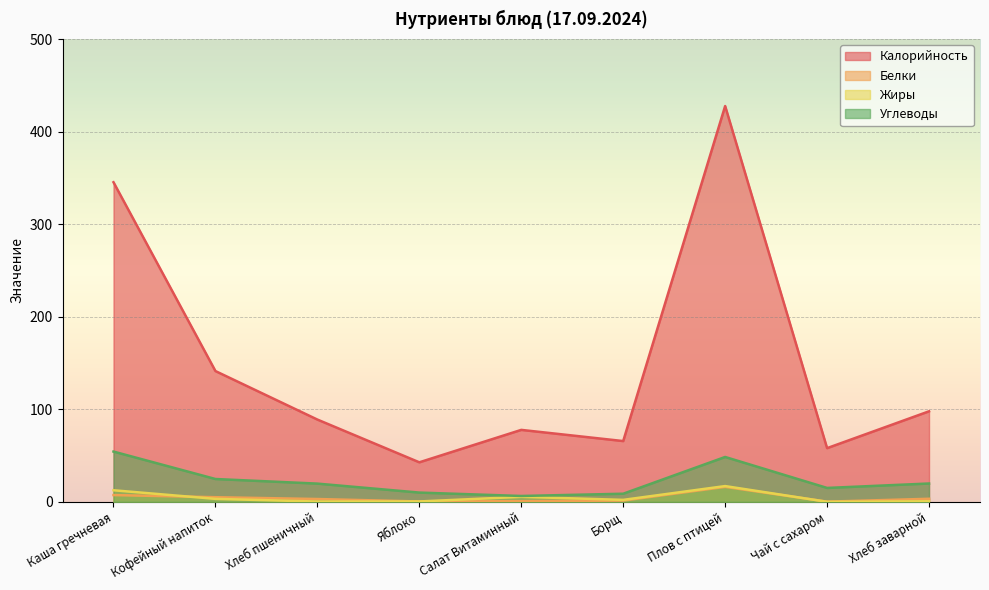

At which category is the sum across all series the highest?

Плов с птицей